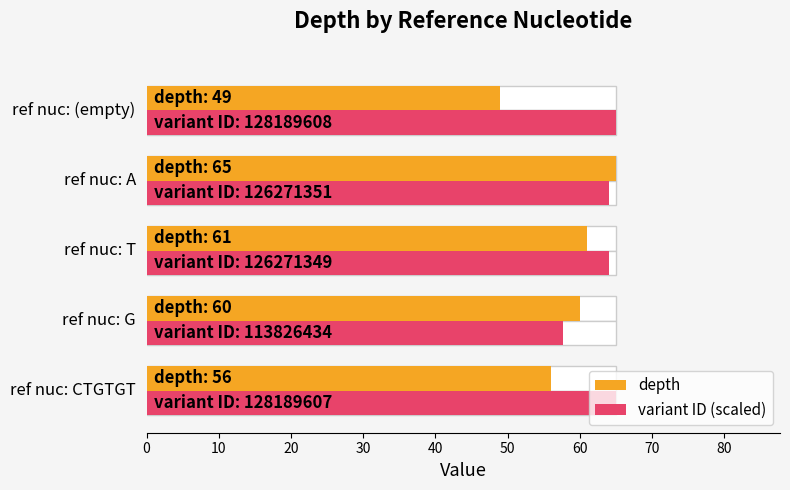

Reading right to left, list all the values displayed in this chart.

depth: 49.0	65.0	61.0	60.0	56.0
variant ID (scaled): 65.0	64.0	64.0	57.7	65.0